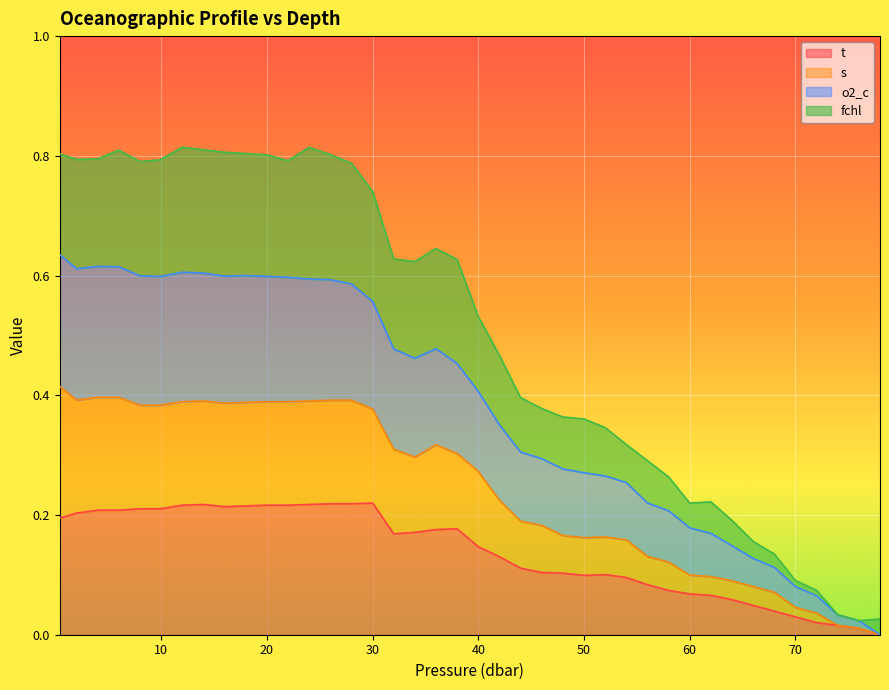

Reading left to right, what are all the values shown in this chart?

t: 0.2	0.2	0.2	0.2	0.2	0.2	0.2	0.2	0.2	0.2	0.2	0.2	0.2	0.2	0.2	0.2	0.2	0.2	0.2	0.2	0.1	0.1	0.1	0.1	0.1	0.1	0.1	0.1	0.1	0.1	0.1	0.1	0.1	0.0	0.0	0.0	0.0	0.0	0.0	0.0
s: 0.4	0.4	0.4	0.4	0.4	0.4	0.4	0.4	0.4	0.4	0.4	0.4	0.4	0.4	0.4	0.4	0.3	0.3	0.3	0.3	0.3	0.2	0.2	0.2	0.2	0.2	0.2	0.2	0.1	0.1	0.1	0.1	0.1	0.1	0.1	0.0	0.0	0.0	0.0	0.0
o2_c: 0.6	0.6	0.6	0.6	0.6	0.6	0.6	0.6	0.6	0.6	0.6	0.6	0.6	0.6	0.6	0.6	0.5	0.5	0.5	0.5	0.4	0.4	0.3	0.3	0.3	0.3	0.3	0.3	0.2	0.2	0.2	0.2	0.1	0.1	0.1	0.1	0.1	0.0	0.0	0.0
fchl: 0.8	0.8	0.8	0.8	0.8	0.8	0.8	0.8	0.8	0.8	0.8	0.8	0.8	0.8	0.8	0.7	0.6	0.6	0.6	0.6	0.5	0.5	0.4	0.4	0.4	0.4	0.3	0.3	0.3	0.3	0.2	0.2	0.2	0.2	0.1	0.1	0.1	0.0	0.0	0.0